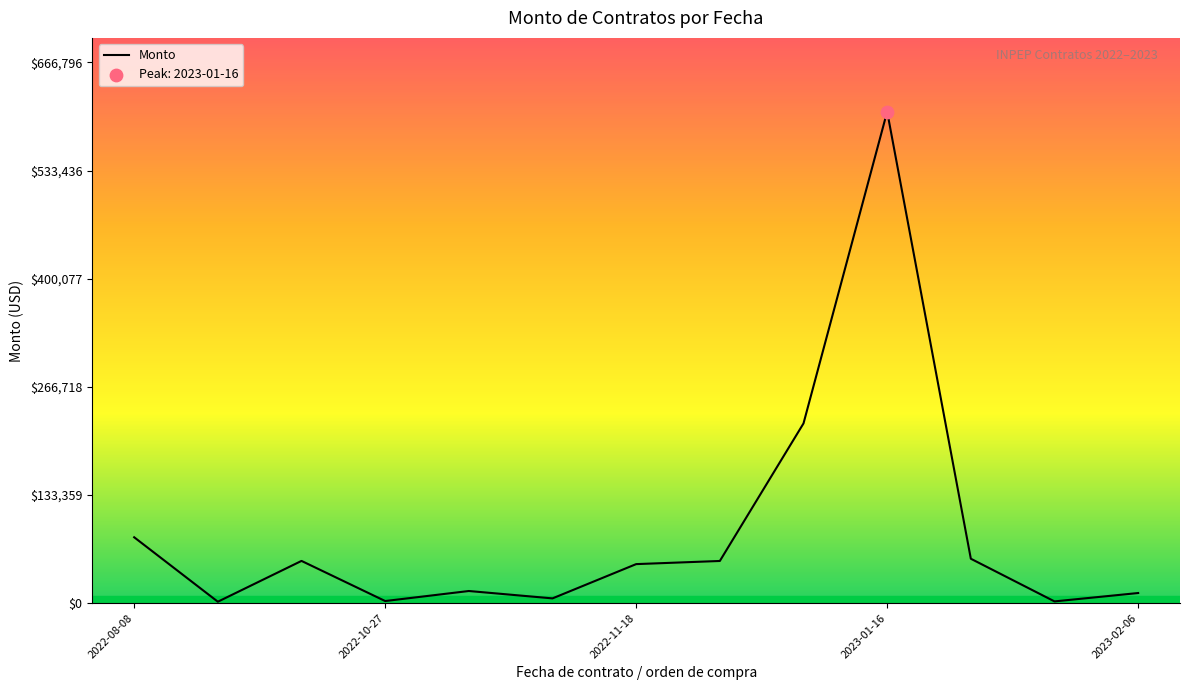

What is the greatest value displayed?

606177.8